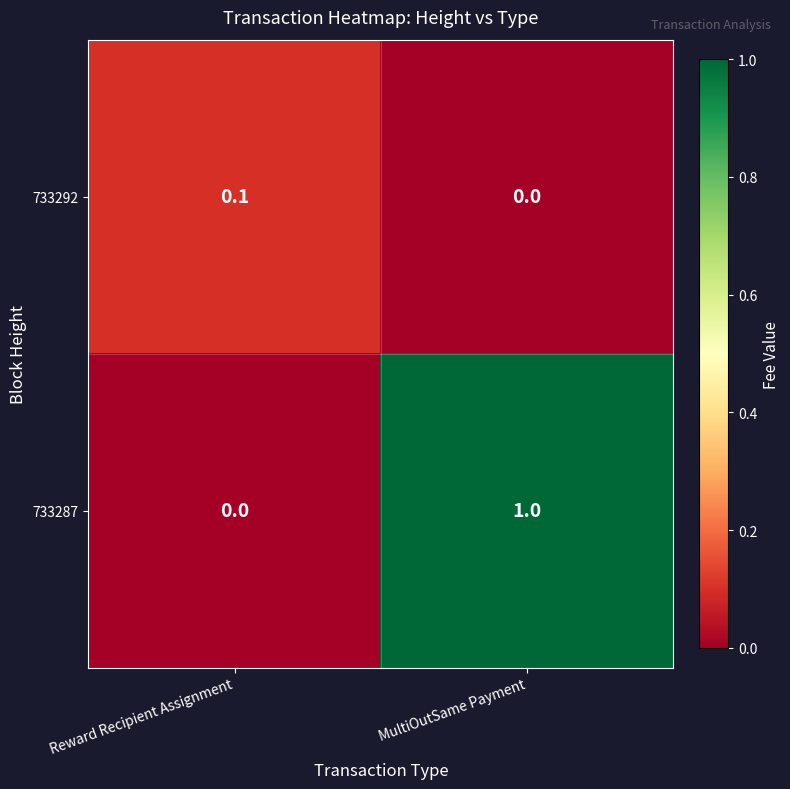

Rank the categories by 733287 value from highest to lowest.

MultiOutSame Payment, Reward Recipient Assignment